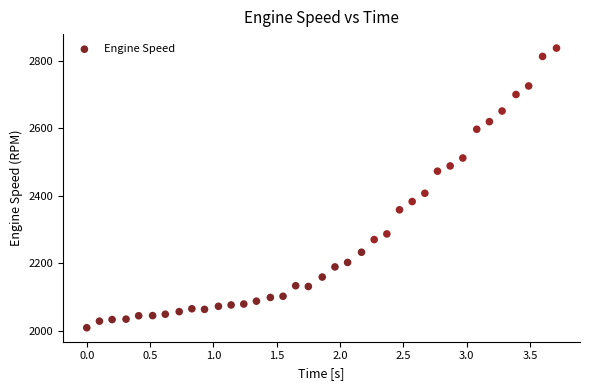

What is the range of X values (max minus min)?

3.7